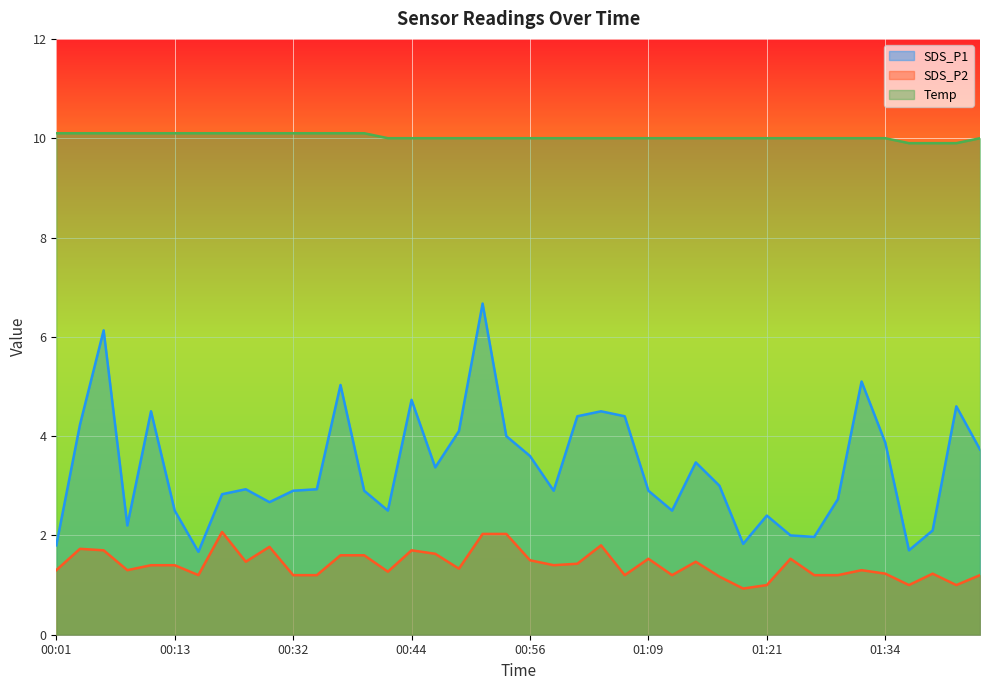

True or false: Temp and SDS_P1 intersect in this chart.

False